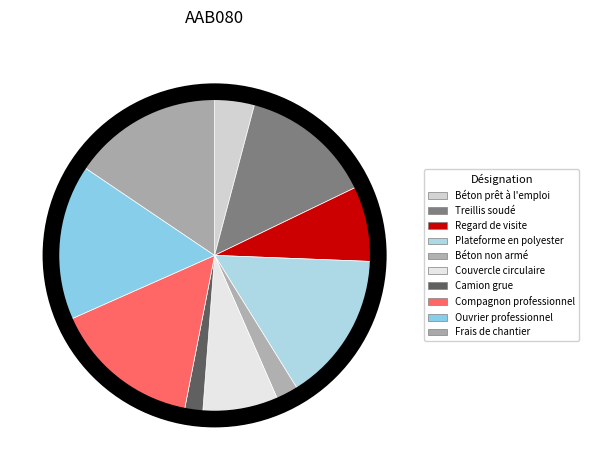

To the nearest percent, what is the difference between the largest and smallest slice percentages?

14%